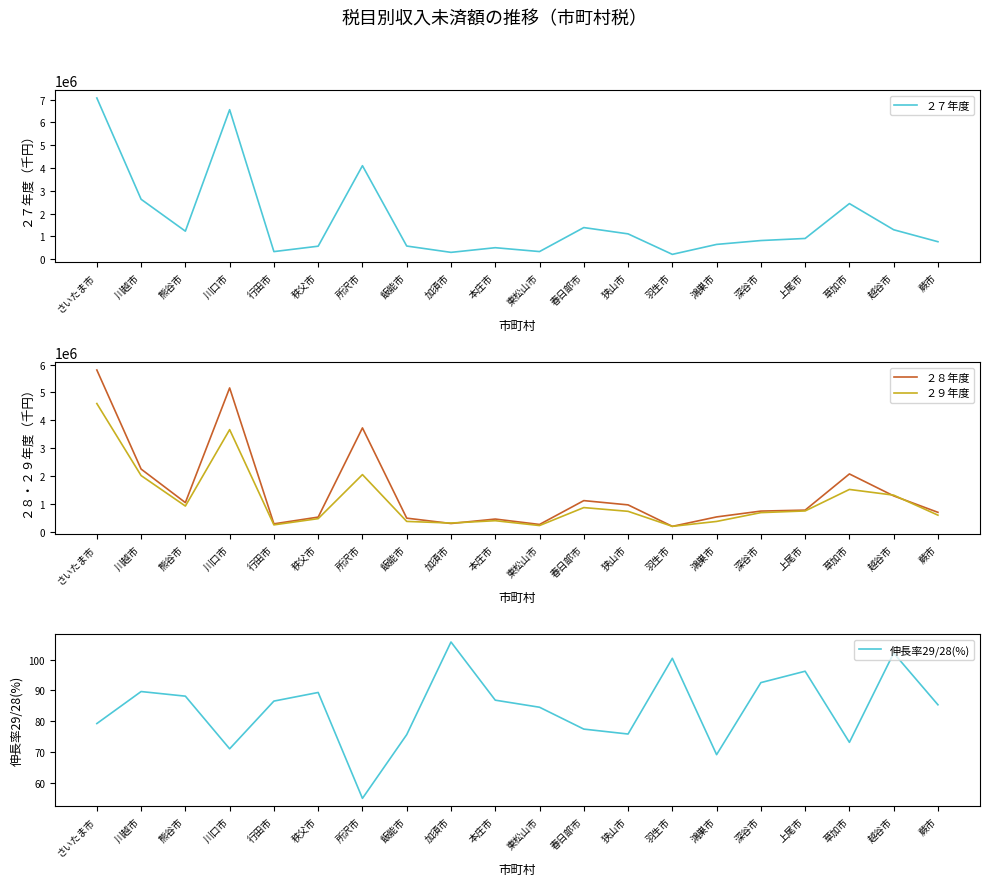

Between 行田市 and 飯能市, which is larger?

飯能市